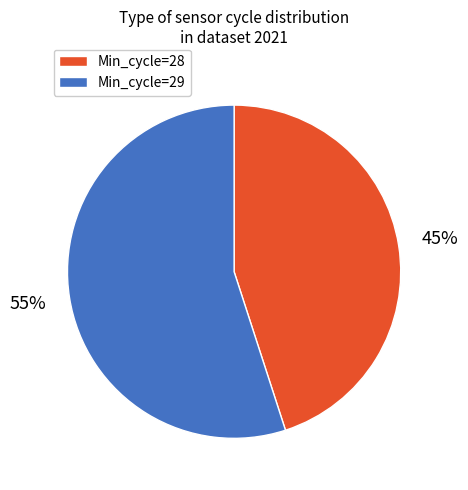

To the nearest percent, what is the difference between the largest and smallest slice percentages?

10%